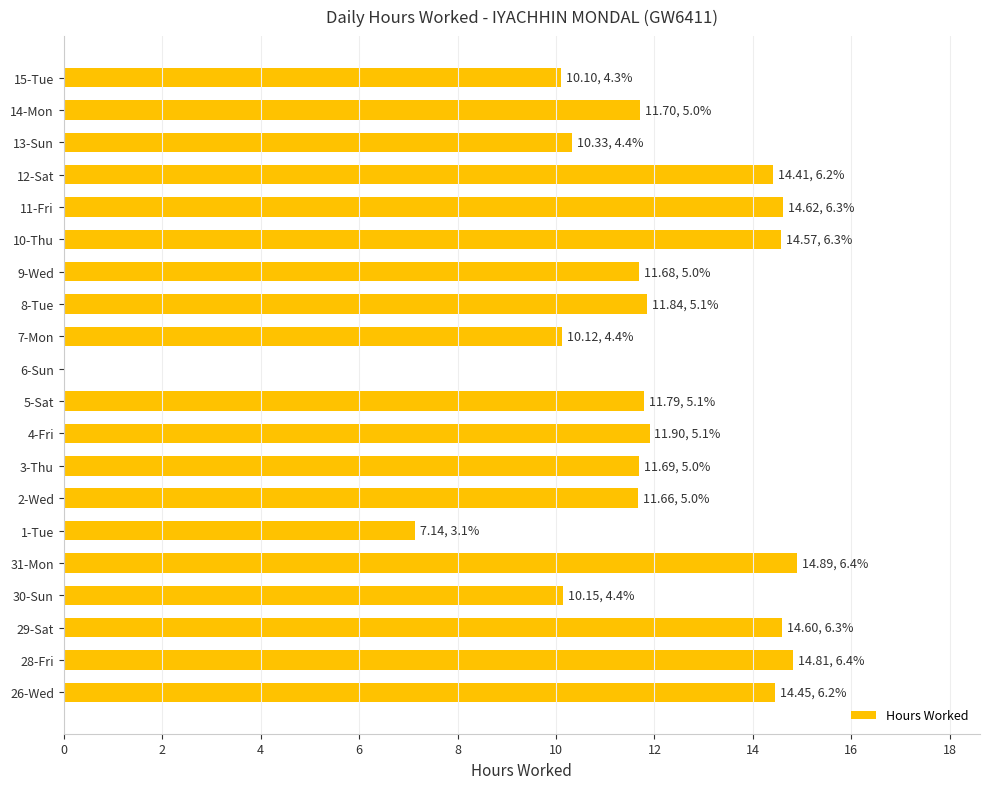

True or false: the data shows 14.9 at 31-Mon.

True